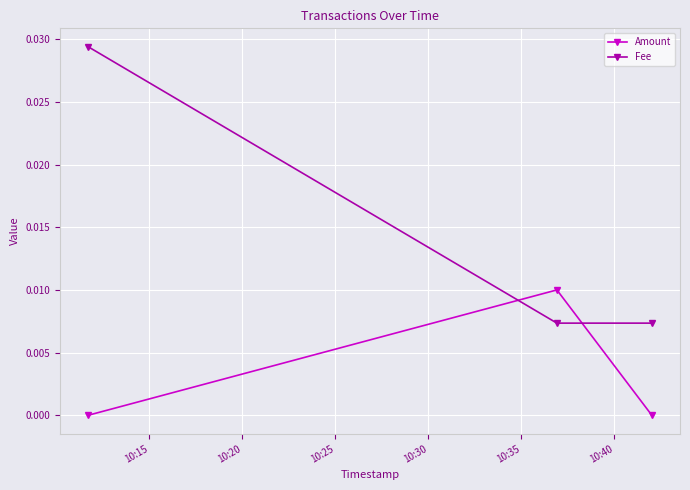

Which series has the largest total across all categories?

Fee